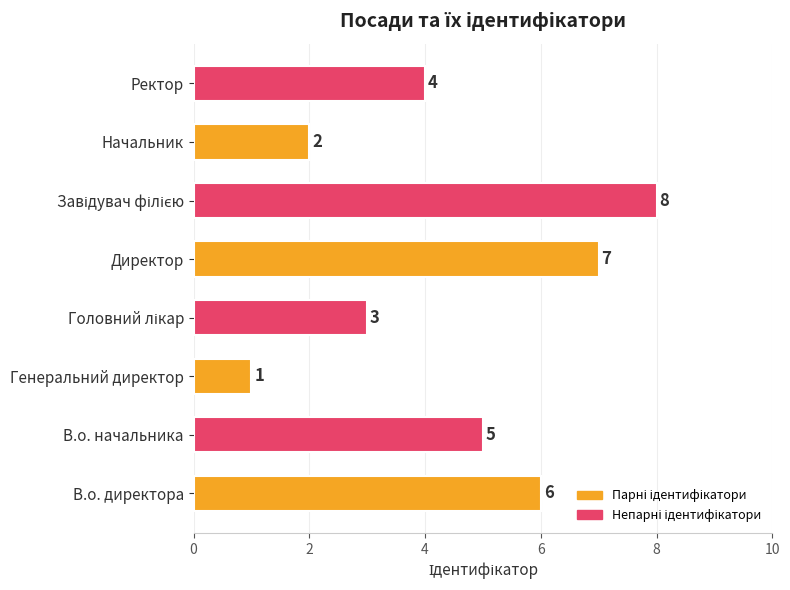

True or false: the data shows 6 at В.о. директора.

True